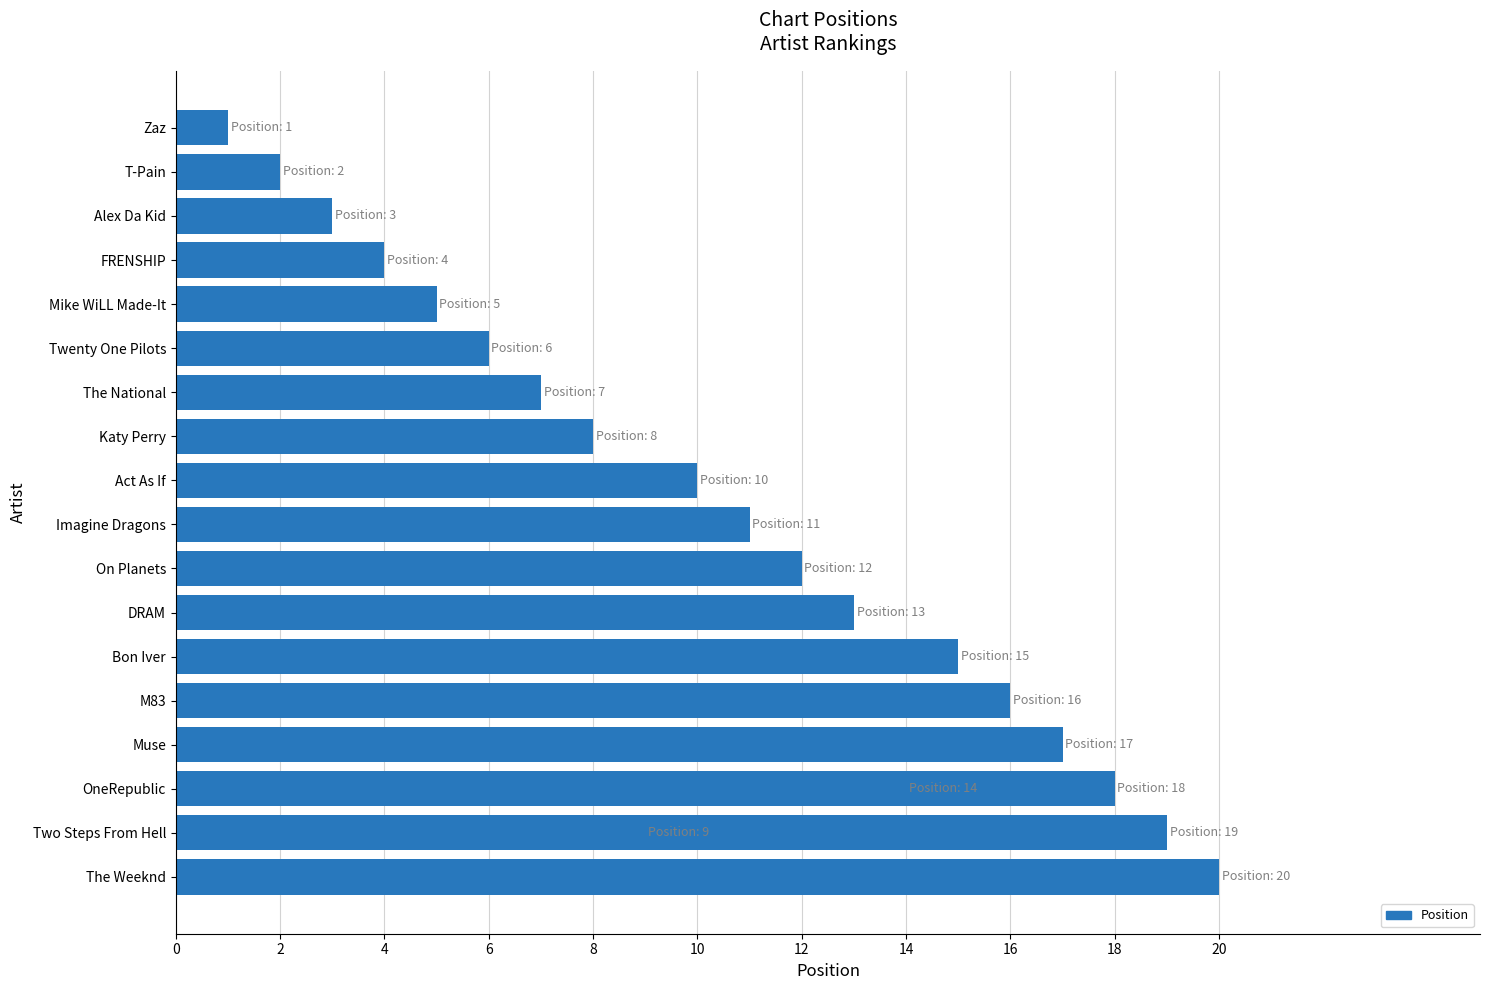

How many distinct data groups are displayed?

1